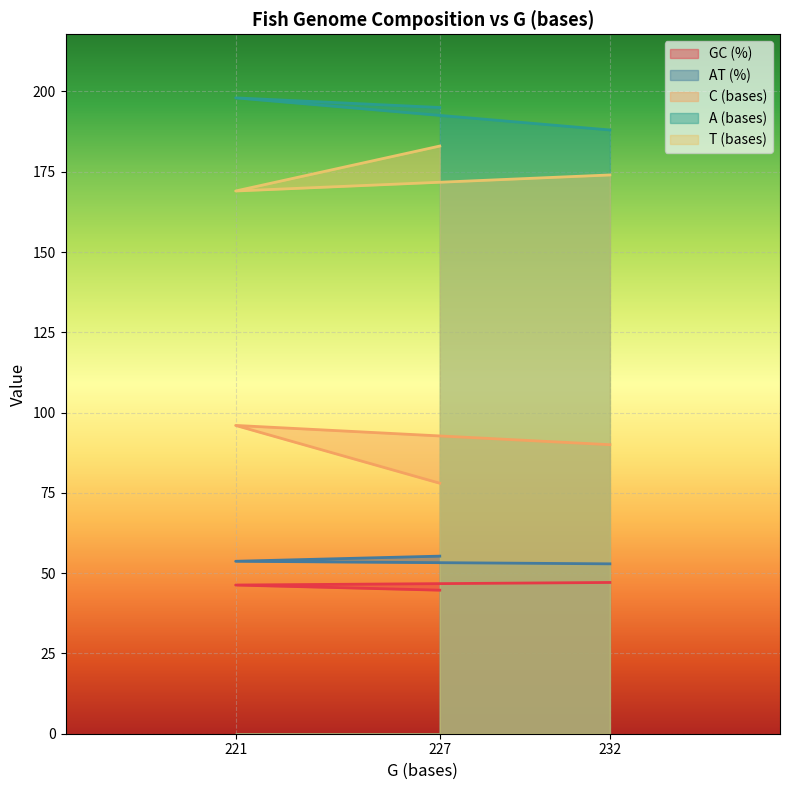

How many data points does each series have?

3